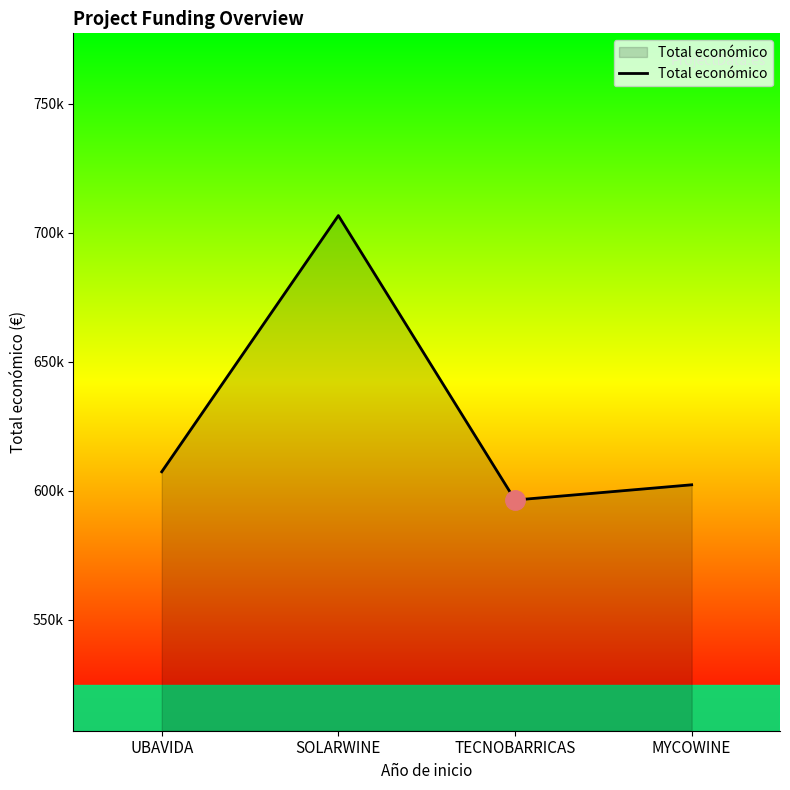

What is the average value?

628179.6